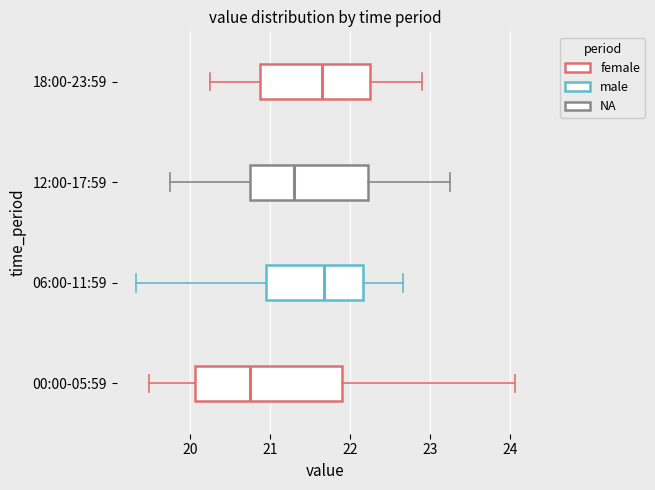

Reading bottom to top, transcribe this box plot: for each box, give where its median line is, the range the box spans, and where its two whiskers end, as read against the x-axis. The values are not printed on the chart, so give them approximately, as read against the axis.

00:00-05:59: median 20.8, box 20.1 to 21.9, whiskers 19.5 to 24.1
06:00-11:59: median 21.7, box 21.0 to 22.2, whiskers 19.3 to 22.7
12:00-17:59: median 21.3, box 20.8 to 22.2, whiskers 19.8 to 23.3
18:00-23:59: median 21.7, box 20.9 to 22.3, whiskers 20.3 to 22.9